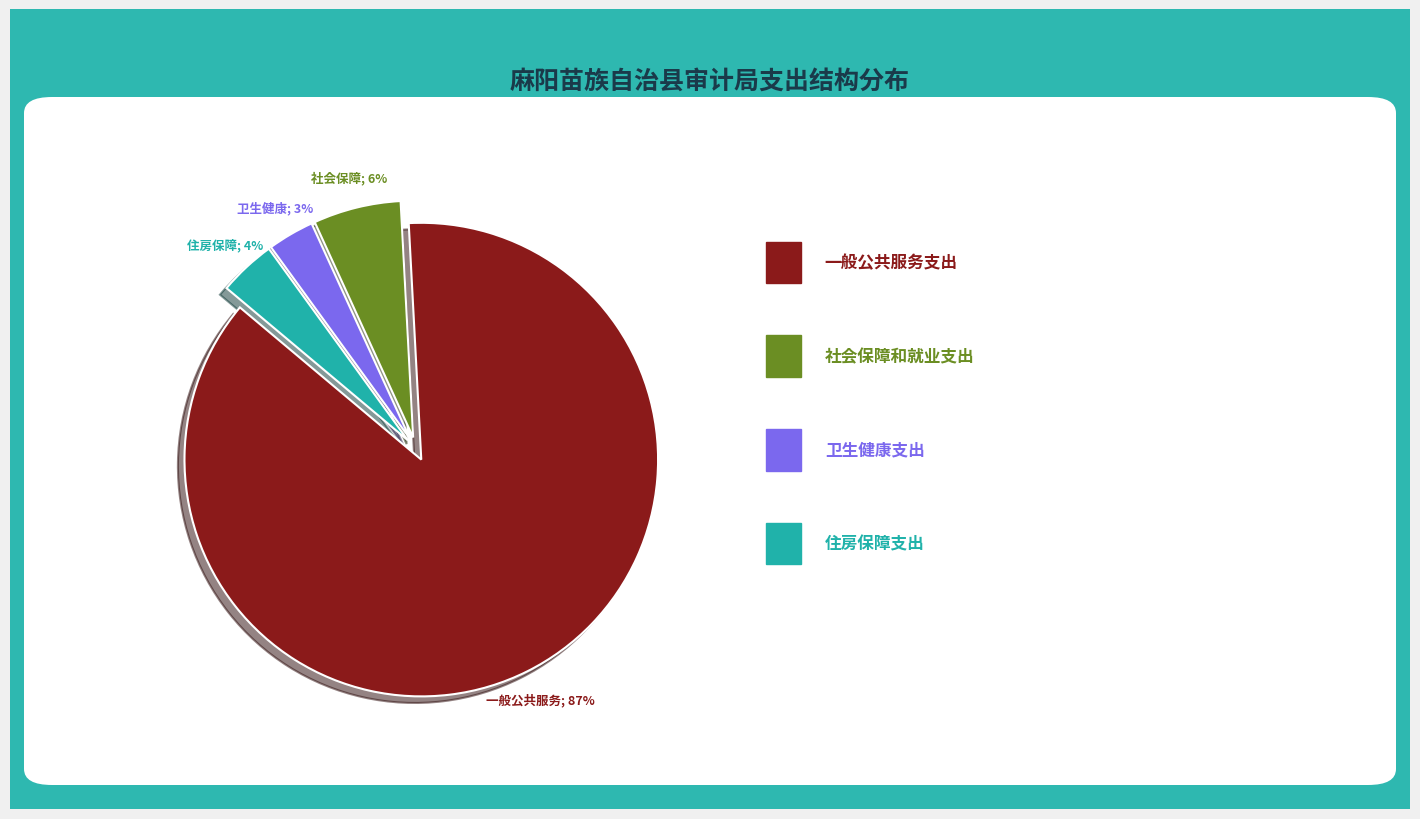

To the nearest percent, what is the difference between the largest and smallest slice percentages?

84%